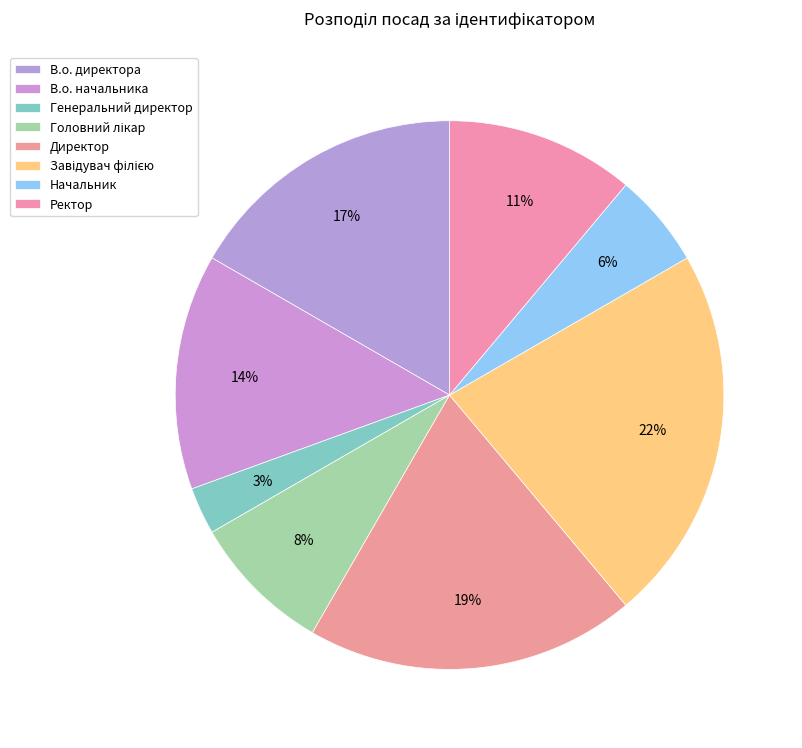

Rank the categories by value from highest to lowest.

Завідувач філією, Директор, В.о. директора, В.о. начальника, Ректор, Головний лікар, Начальник, Генеральний директор